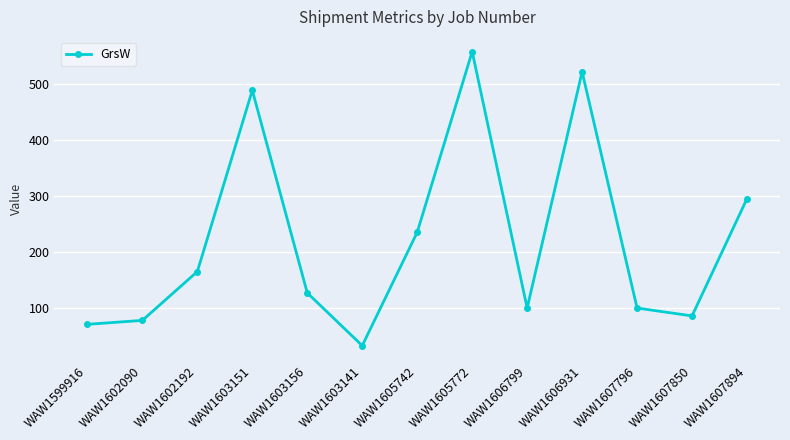

What is the difference between the values at WAW1602192 and WAW1603156?

38